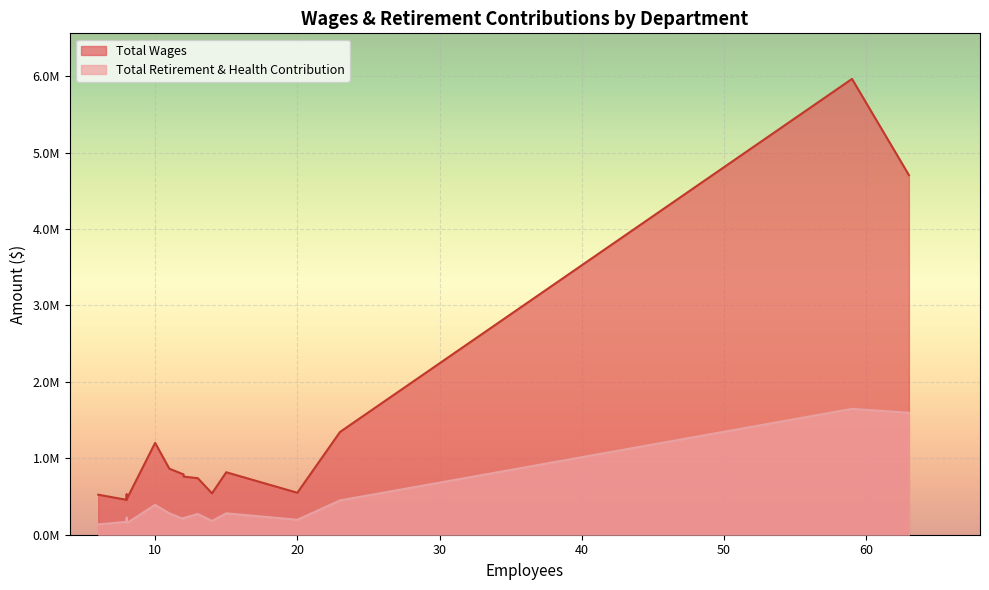

True or false: Total Retirement & Health Contribution has more than 2 interior local peaks.

False